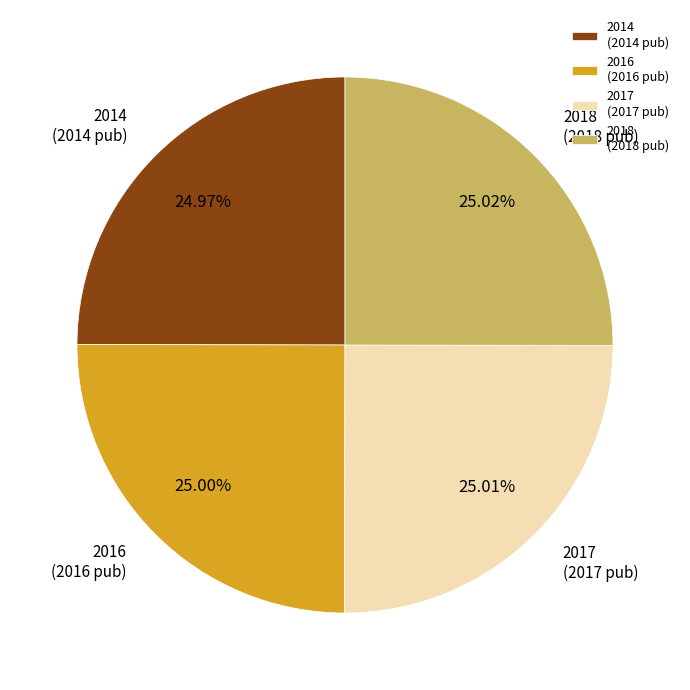

Do 2014 (2014 pub) and 2018 (2018 pub) together represent more than half of the pie?

No